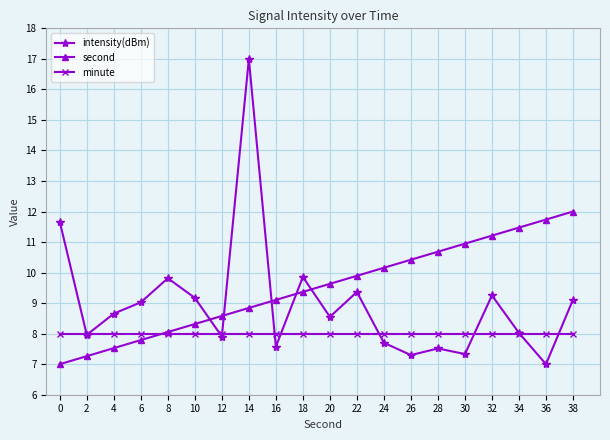

What is the smallest value displayed?

7.0